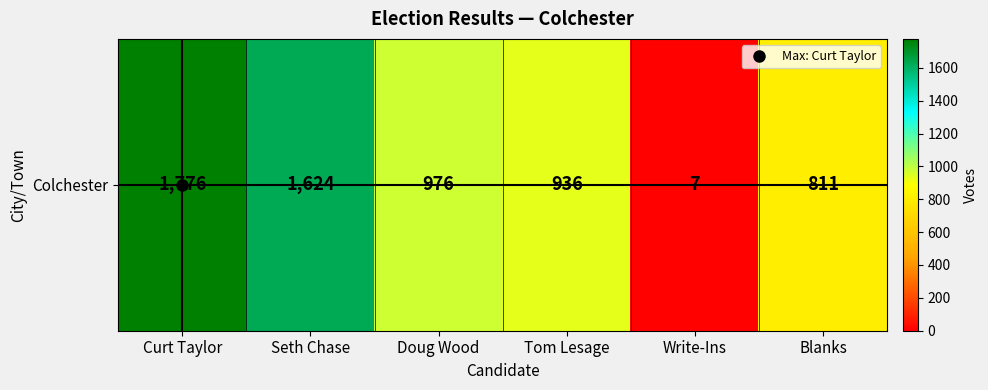

At which label does the data first exceed 976?

Curt Taylor